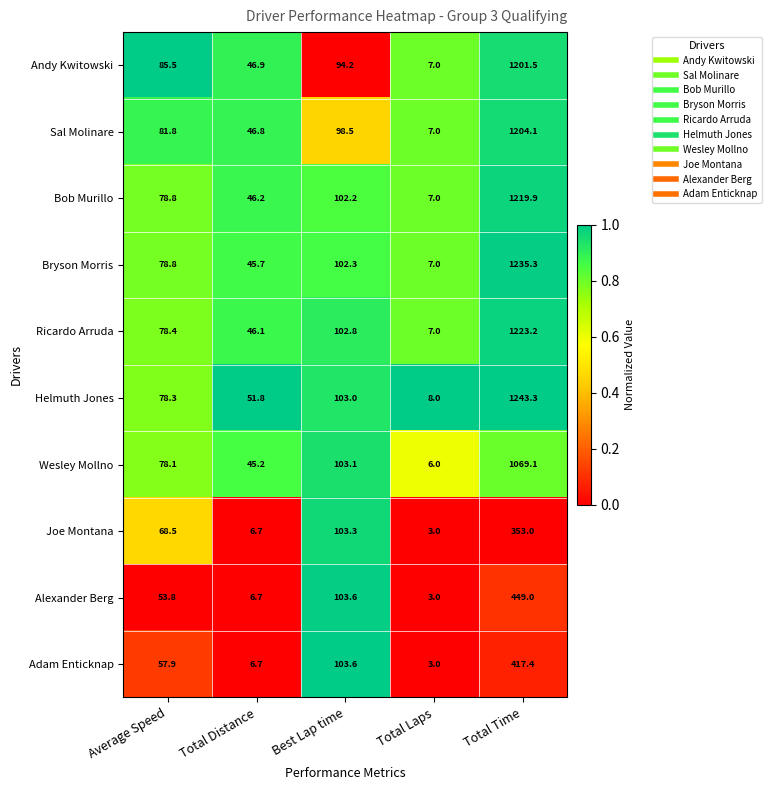

Which series changed the most between Best Lap time and Total Time?

Helmuth Jones